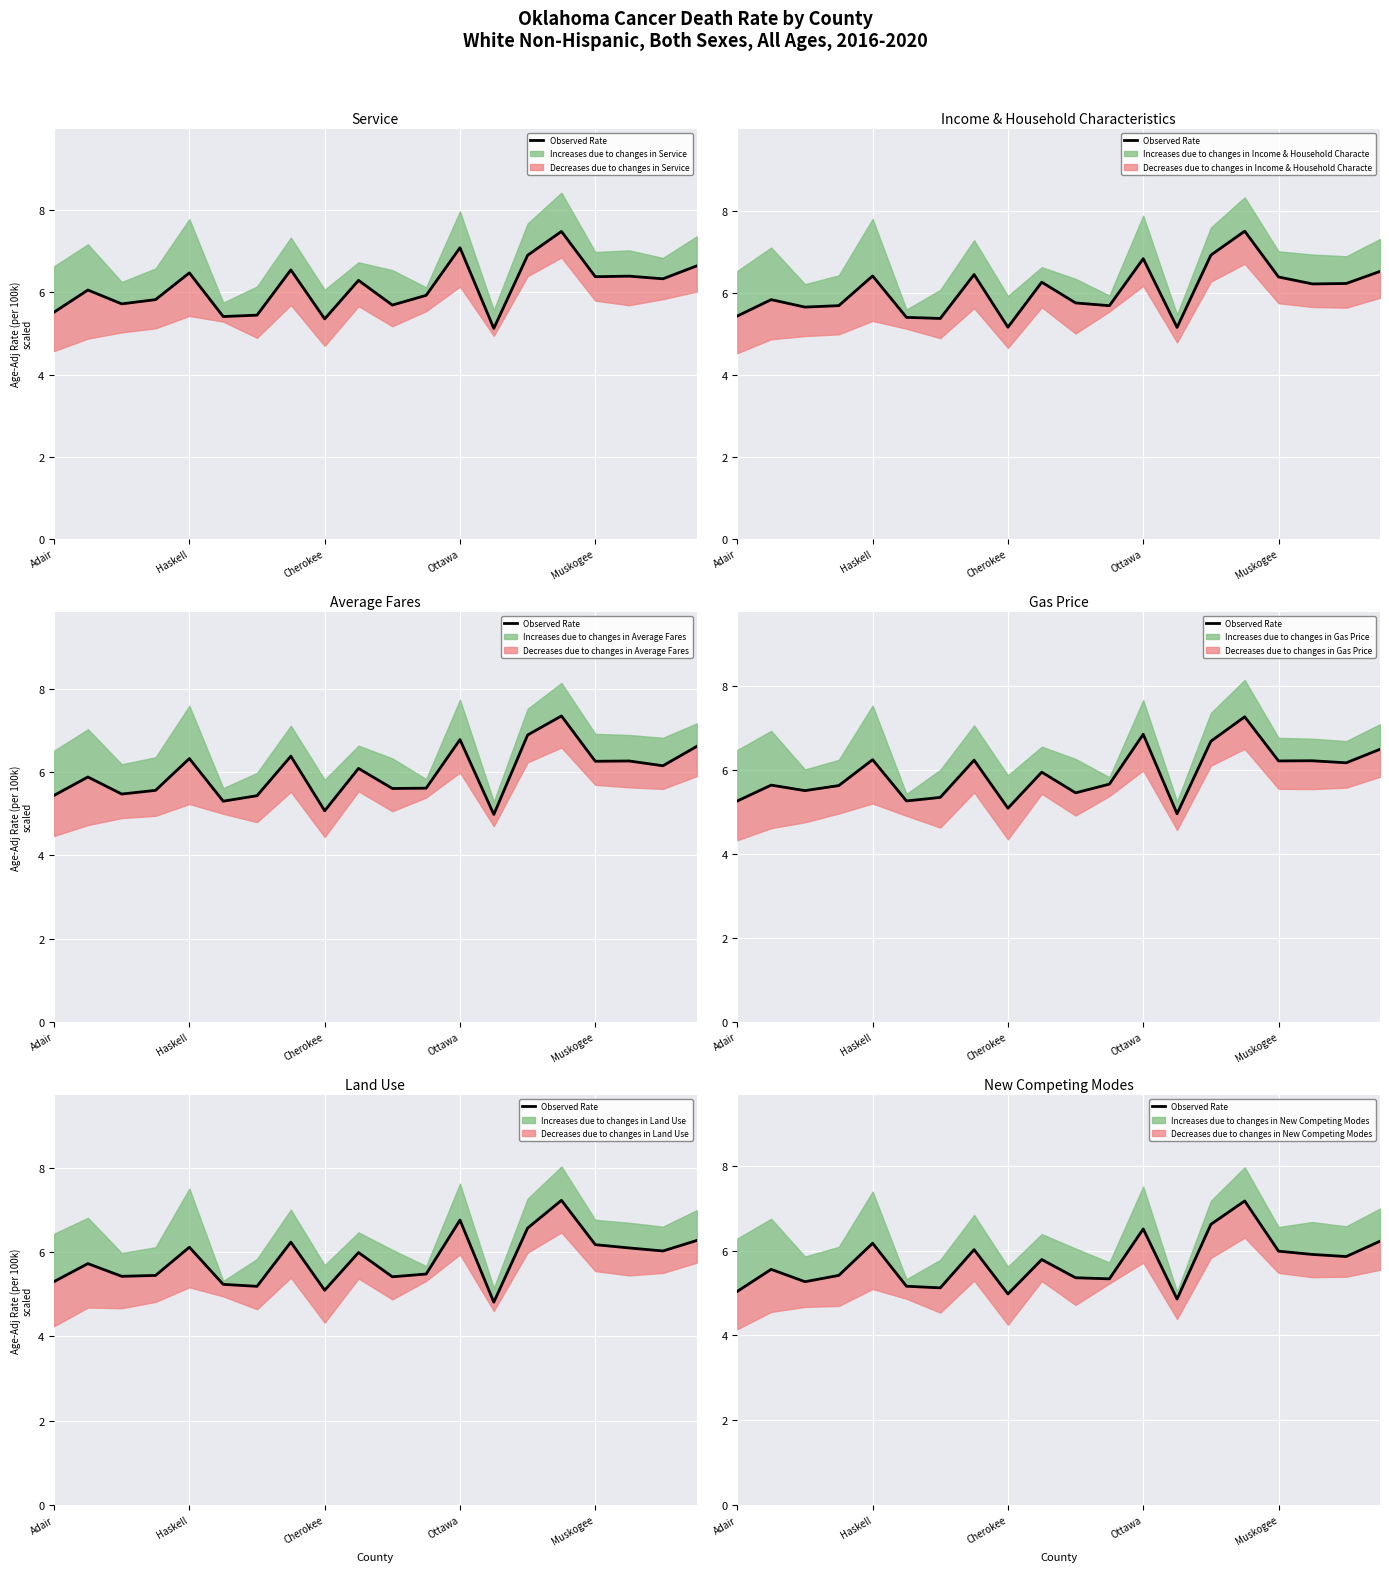

Does the chart display data point markers on the line(s)?

No